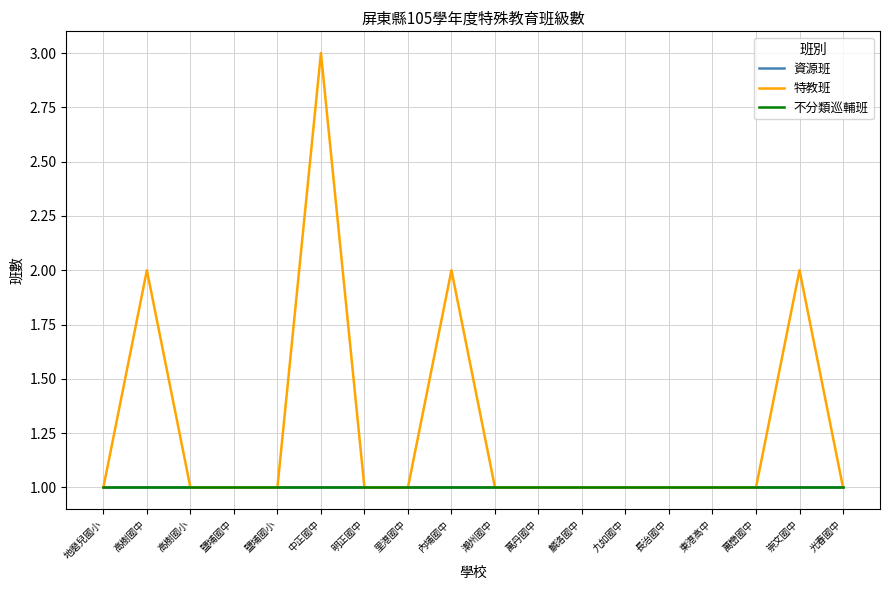

True or false: 特教班 and 不分類巡輔班 intersect in this chart.

False